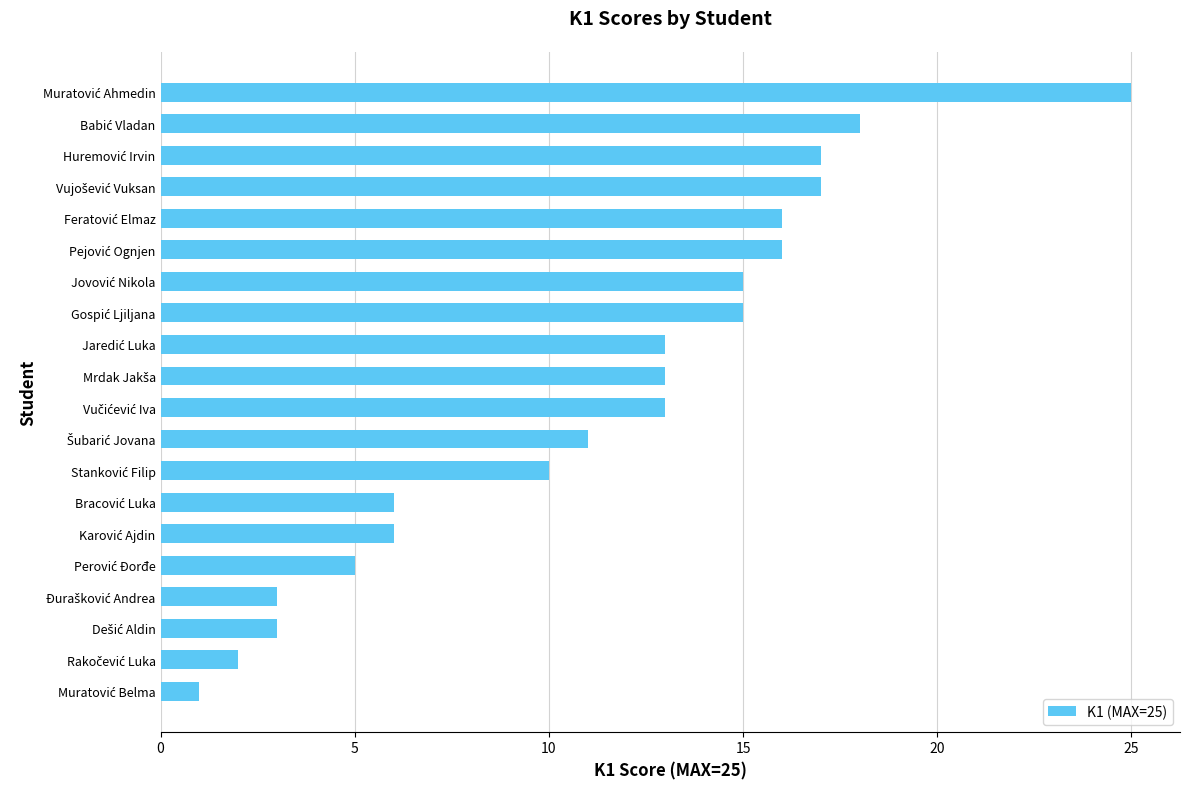

What is the maximum value shown in the chart?

25